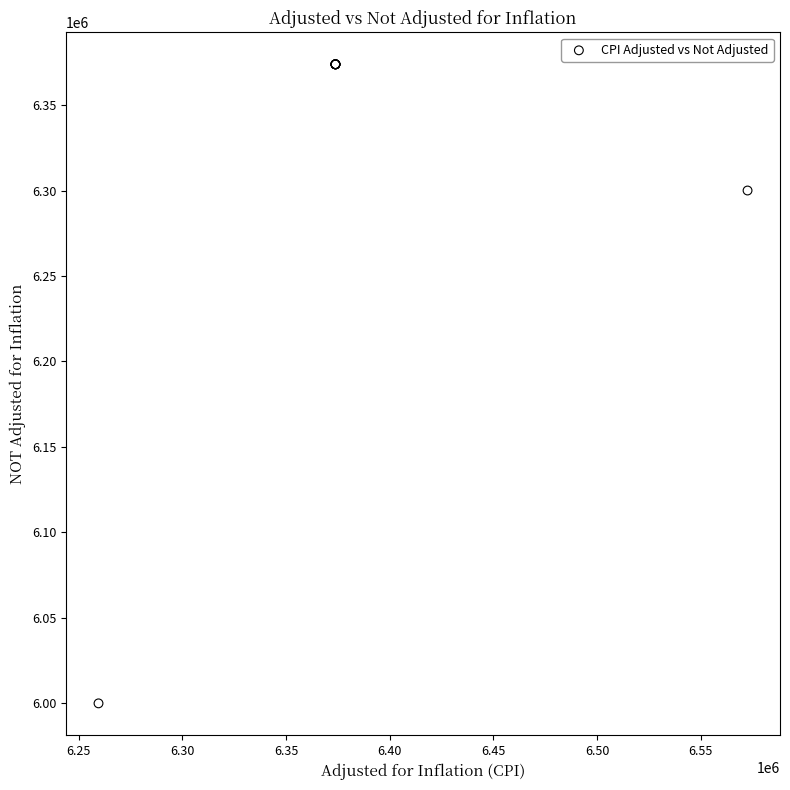

What Y value in the scatter plot is closest to 6186915?

6300001